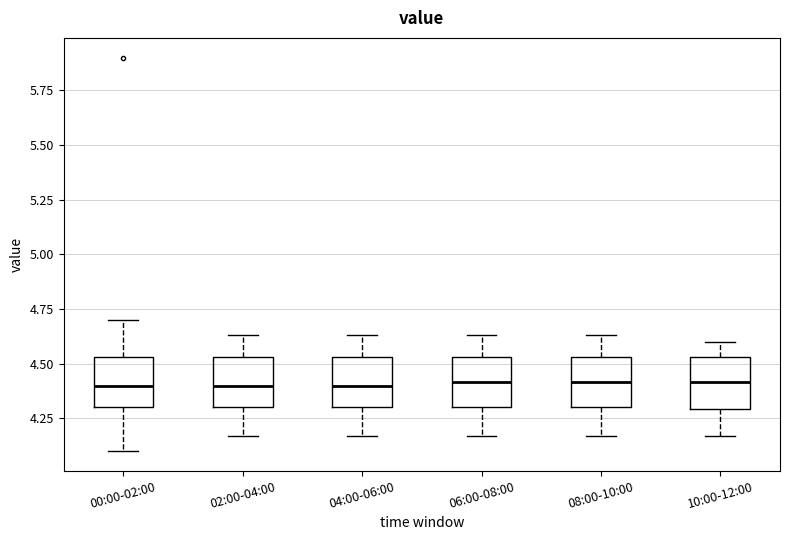

Reading left to right, read every box against the y-axis: the position of its median line, the range the box covers, and the ends of its whiskers. The values are not printed on the chart, so give them approximately, as read against the axis.

00:00-02:00: median 4.40, box 4.30 to 4.55, whiskers 4.10 to 4.70
02:00-04:00: median 4.40, box 4.30 to 4.55, whiskers 4.15 to 4.65
04:00-06:00: median 4.40, box 4.30 to 4.55, whiskers 4.15 to 4.65
06:00-08:00: median 4.40, box 4.30 to 4.55, whiskers 4.15 to 4.65
08:00-10:00: median 4.40, box 4.30 to 4.55, whiskers 4.15 to 4.65
10:00-12:00: median 4.40, box 4.30 to 4.55, whiskers 4.15 to 4.60